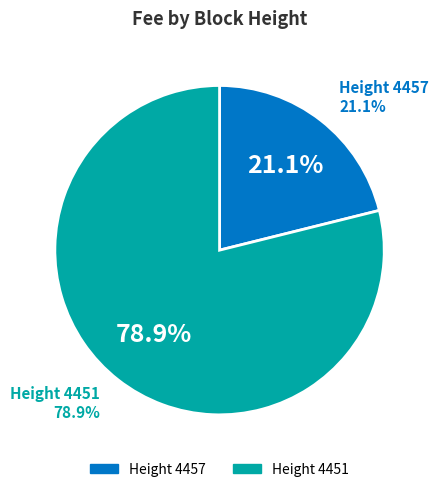

To the nearest percent, what is the combined percentage of 4451 and 4457?

100%